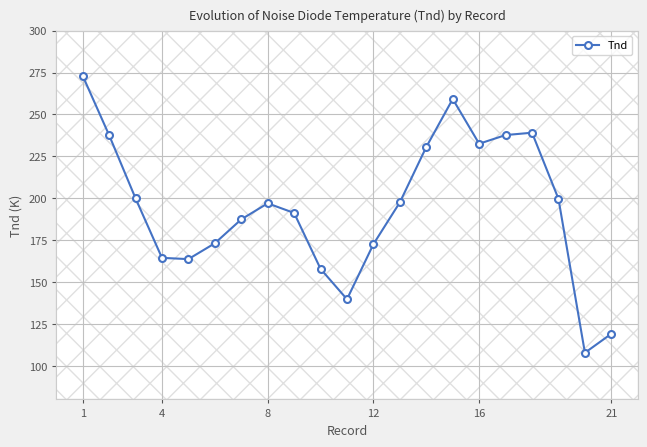

How many interior local valleys (lower than both neighbors) does the data have?

4